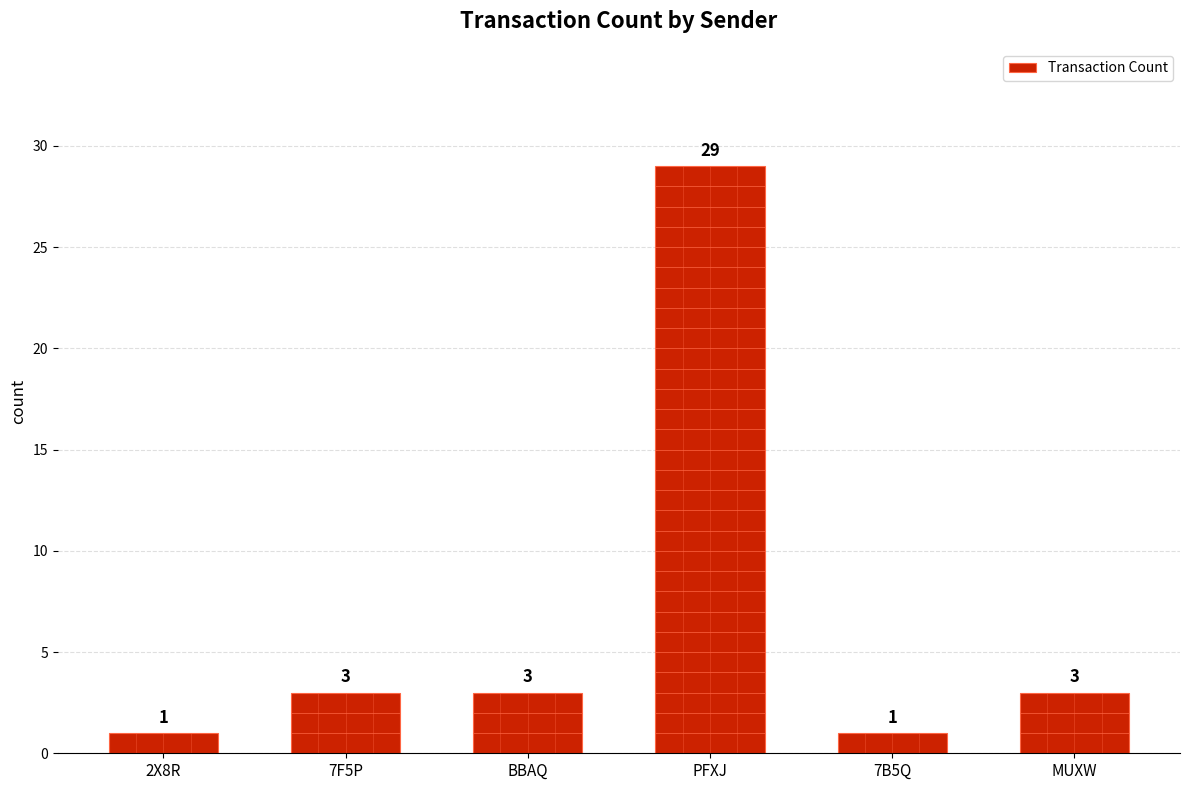

Between 7F5P and 2X8R, which is larger?

7F5P